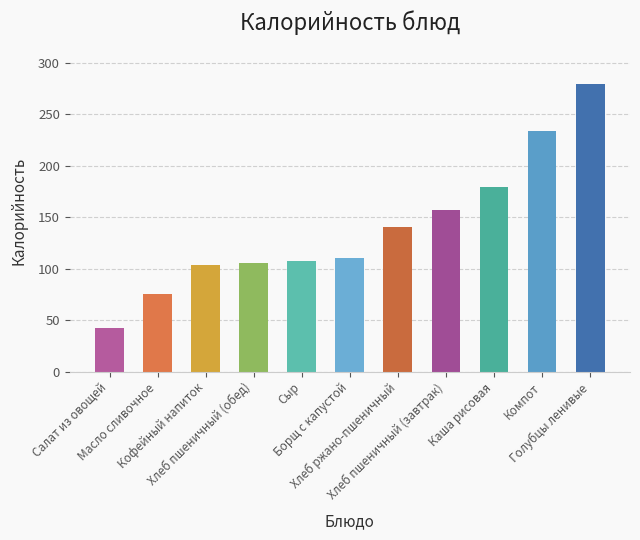

What is the difference between the maximum and minimum values?

237.4